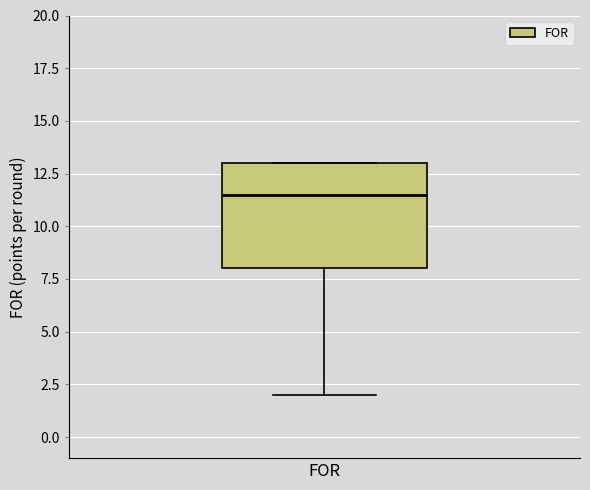

Transcribe this box plot: give where the median line is, the range the box spans, and where the two whiskers end, as read against the y-axis. The values are not printed on the chart, so give them approximately, as read against the axis.

median 11.5, box 8.0 to 13.0, whiskers 2.0 to 13.0